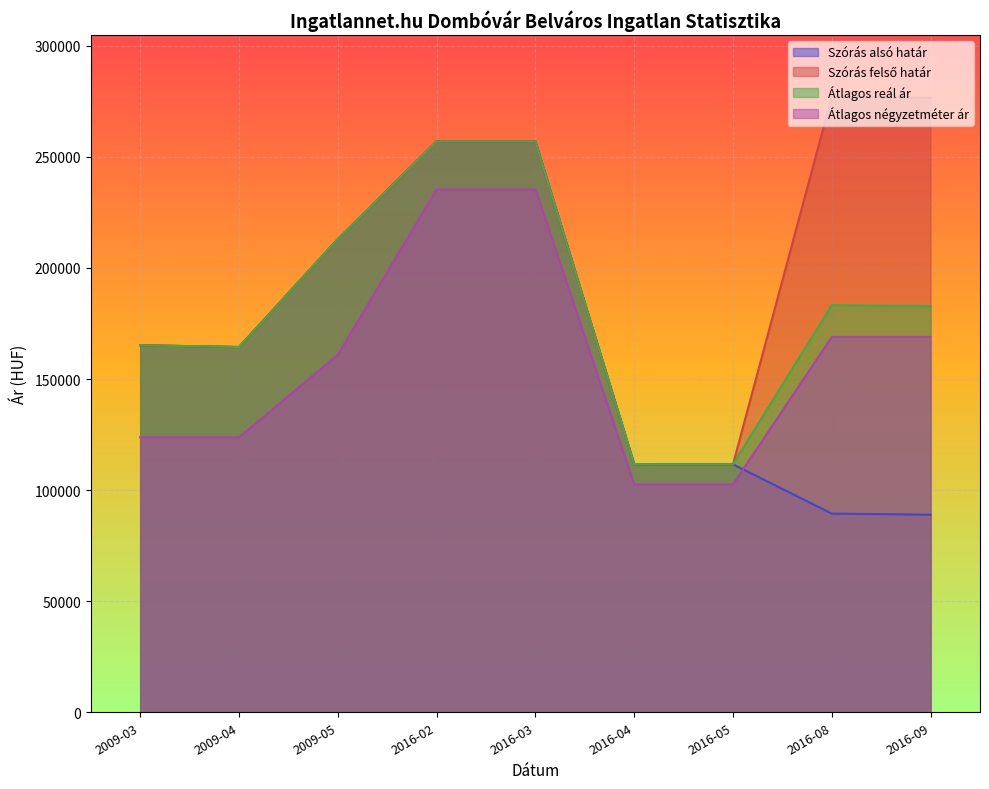

Reading left to right, transcribe all the data shown in this chart.

Szórás alsó határ: 2009-03=165187	2009-04=164393	2009-05=212954	2016-02=256954	2016-03=256954	2016-04=111655	2016-05=111600	2016-08=89413	2016-09=88920
Szórás felső határ: 2009-03=165187	2009-04=164393	2009-05=212954	2016-02=256954	2016-03=256954	2016-04=111655	2016-05=111600	2016-08=277111	2016-09=276618
Átlagos reál ár: 2009-03=165187	2009-04=164393	2009-05=212954	2016-02=256954	2016-03=256954	2016-04=111655	2016-05=111600	2016-08=183262	2016-09=182769
Átlagos négyzetméter ár: 2009-03=123750	2009-04=123750	2009-05=160931	2016-02=235294	2016-03=235294	2016-04=102571	2016-05=102571	2016-08=168932	2016-09=168932